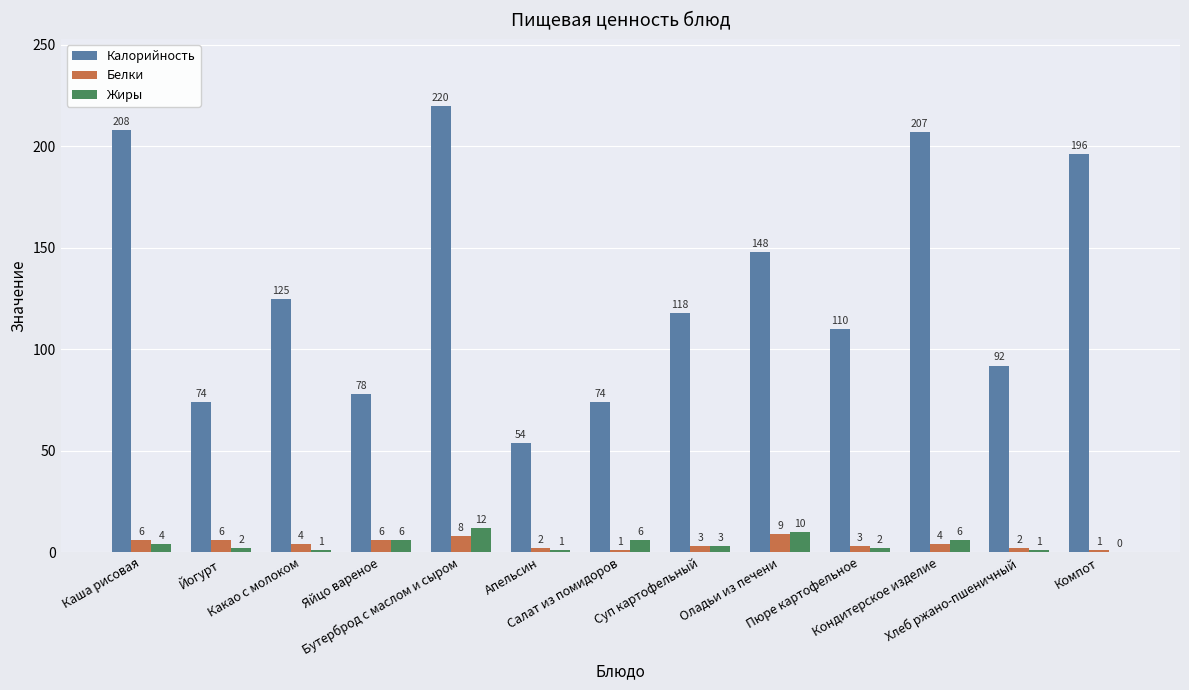

What are all the series names shown in the legend?

Калорийность, Белки, Жиры